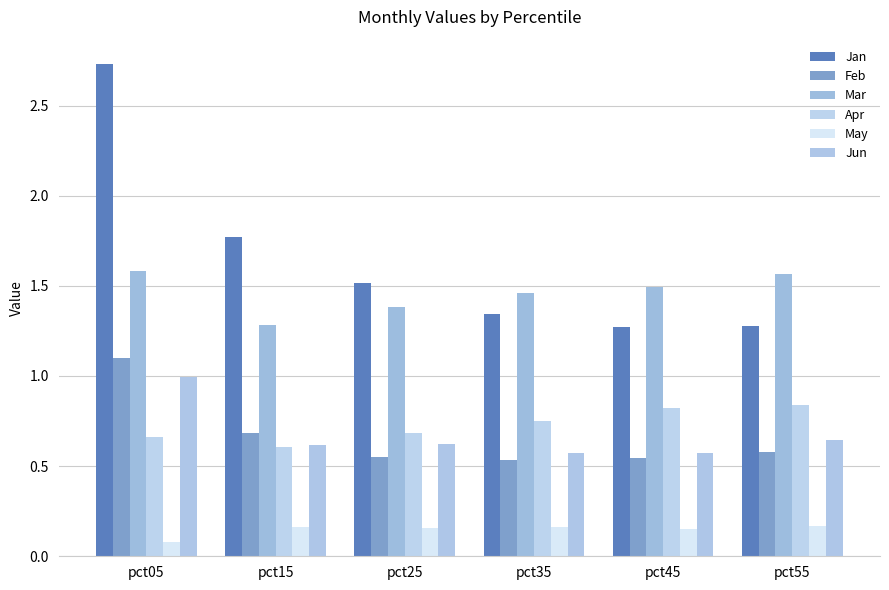

Between pct25 and pct45, which series saw the biggest shift?

Jan